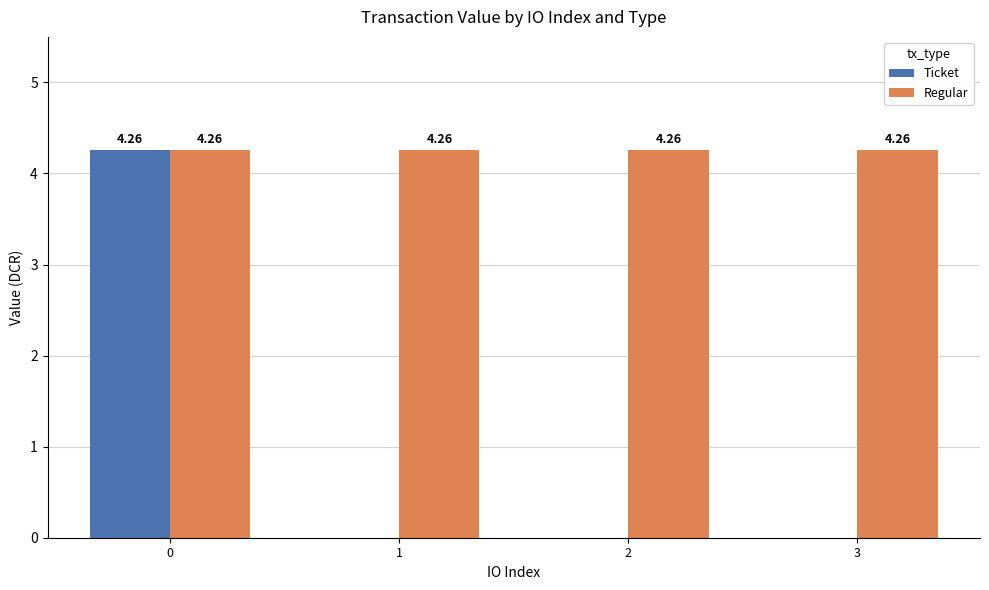

Between 0 and 1, which series saw the biggest shift?

Ticket